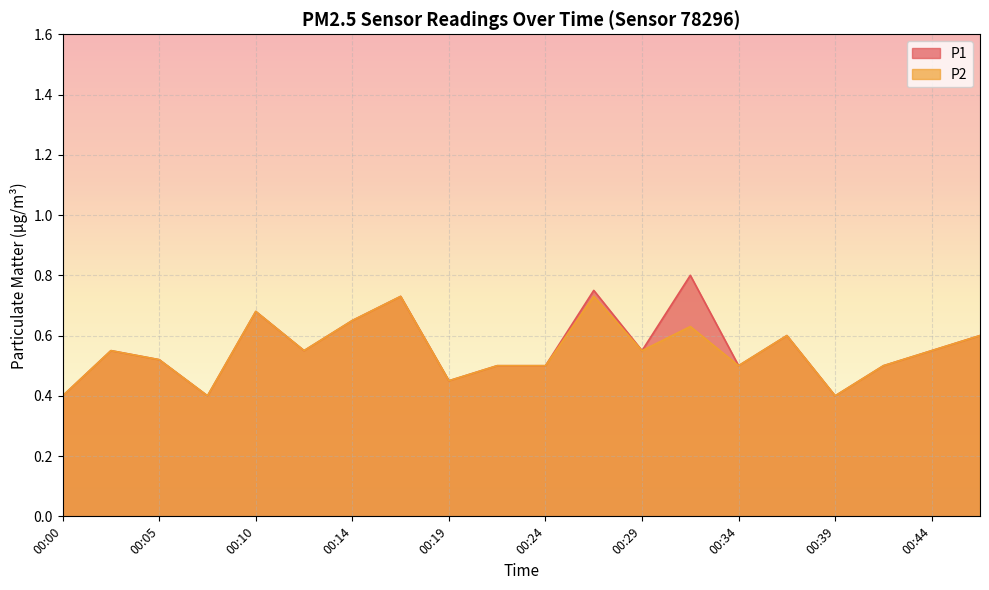

True or false: P2 and P1 cross at least once.

False